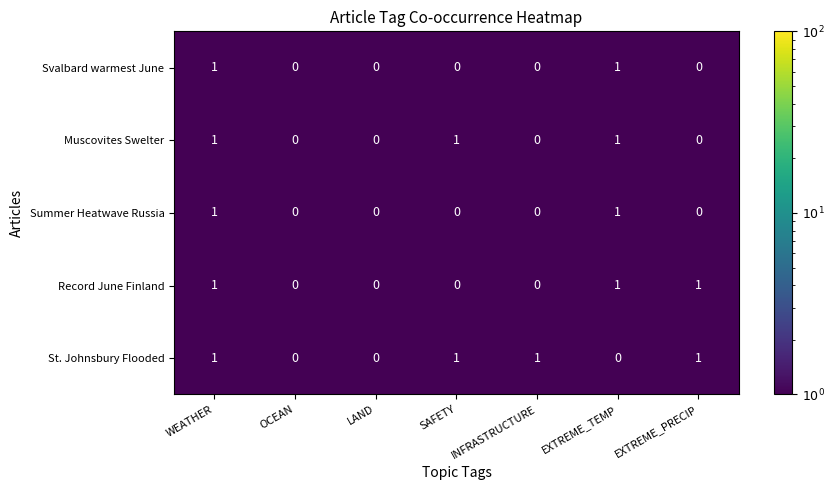

Which series has the largest total across all categories?

St. Johnsbury Flooded